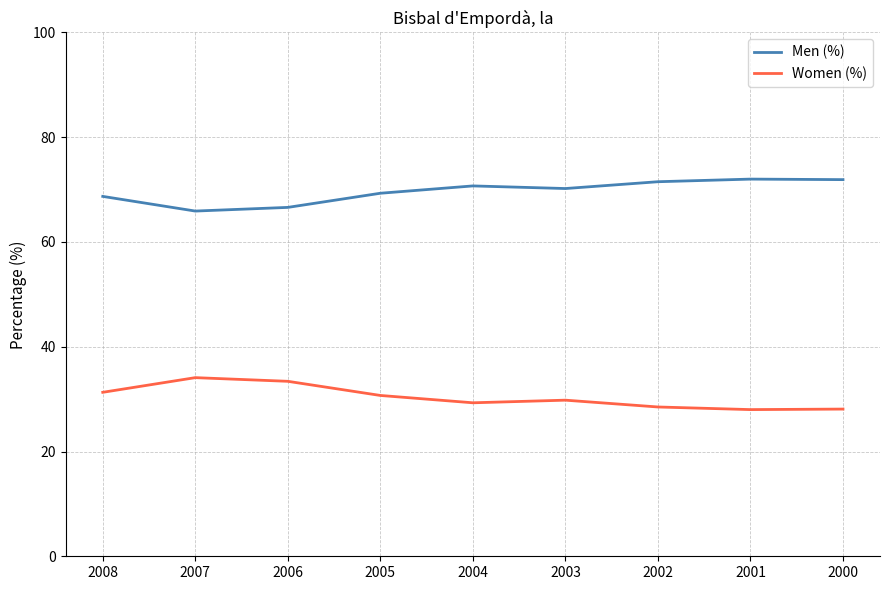

The value of Women (%) at 2003 is 45.1. True or false?

False